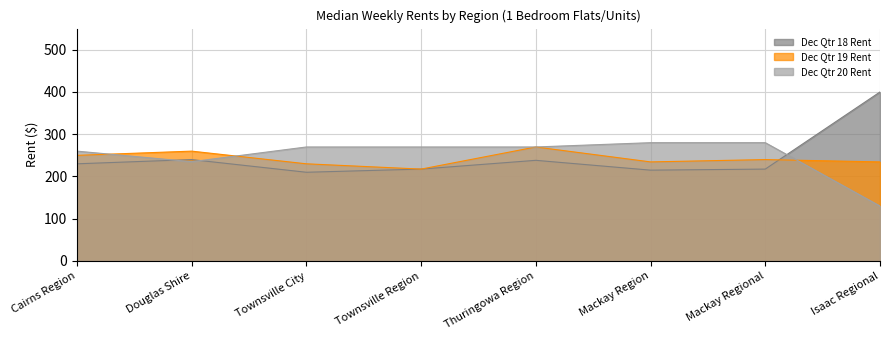

How many lines are shown in the chart?

3